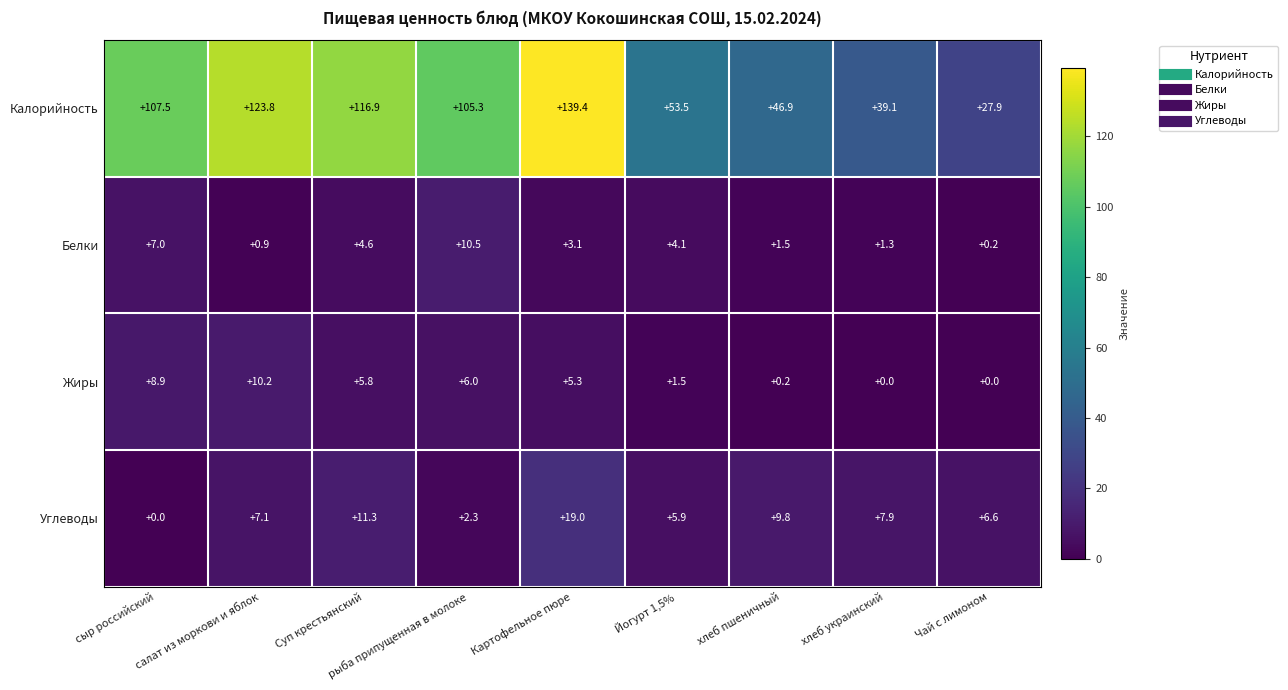

Which series changed the most between Йогурт 1,5% and хлеб украинский?

Калорийность